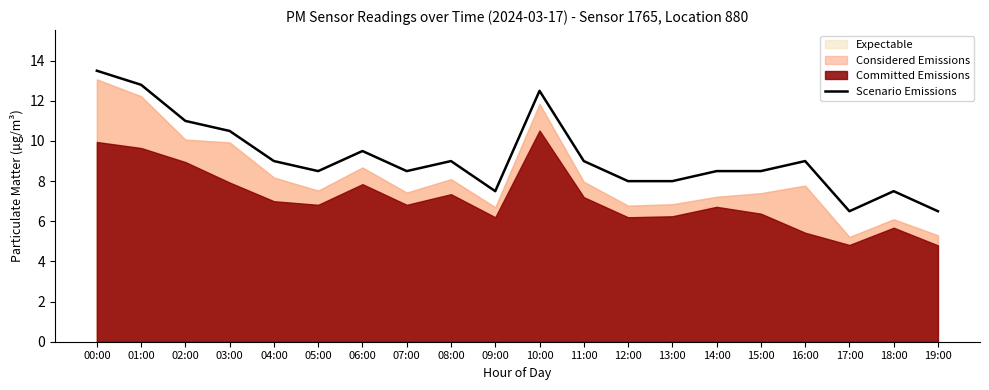

What is the sum of the values at 01:00 and 13:00?

20.8